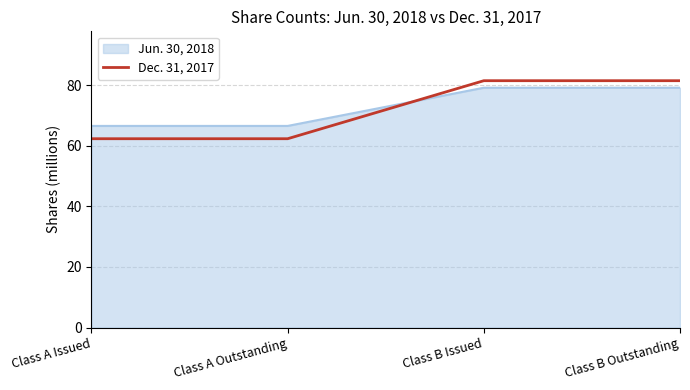

What is the difference between the maximum and second lowest values in the Jun. 30, 2018 series?

12.6